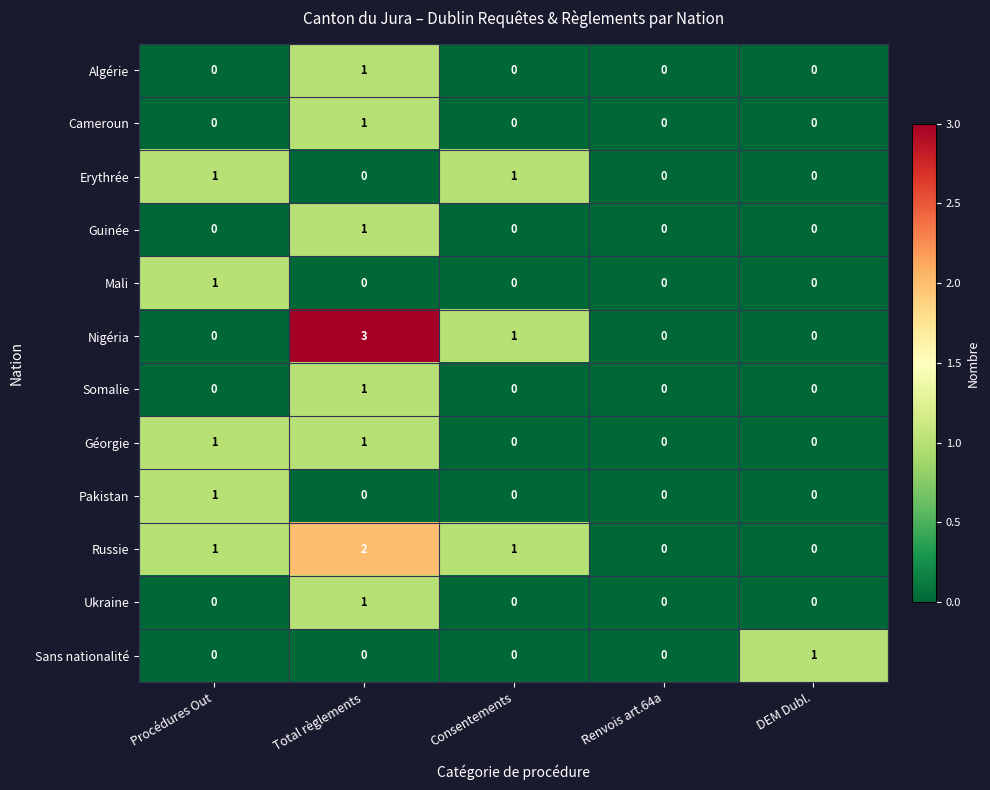

How many series are shown in this chart?

12